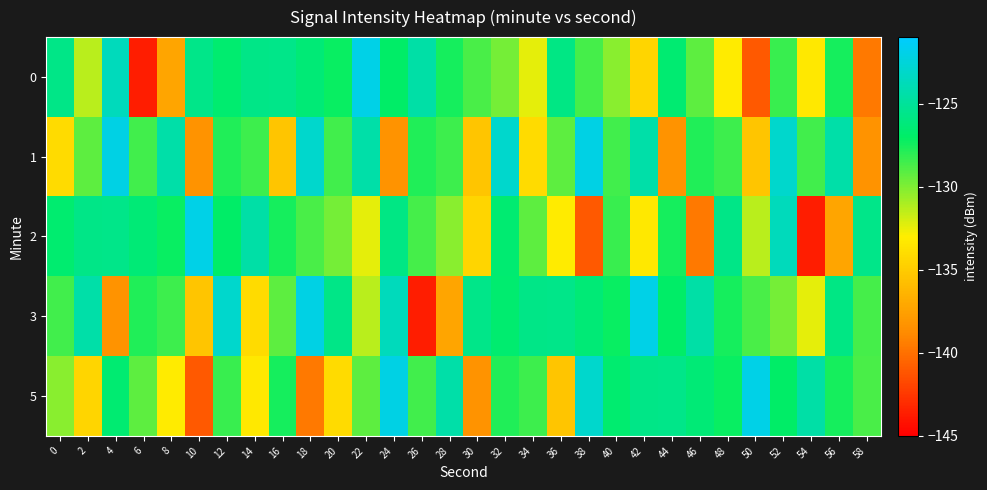

What is the total value across all series at 42?

-639.9